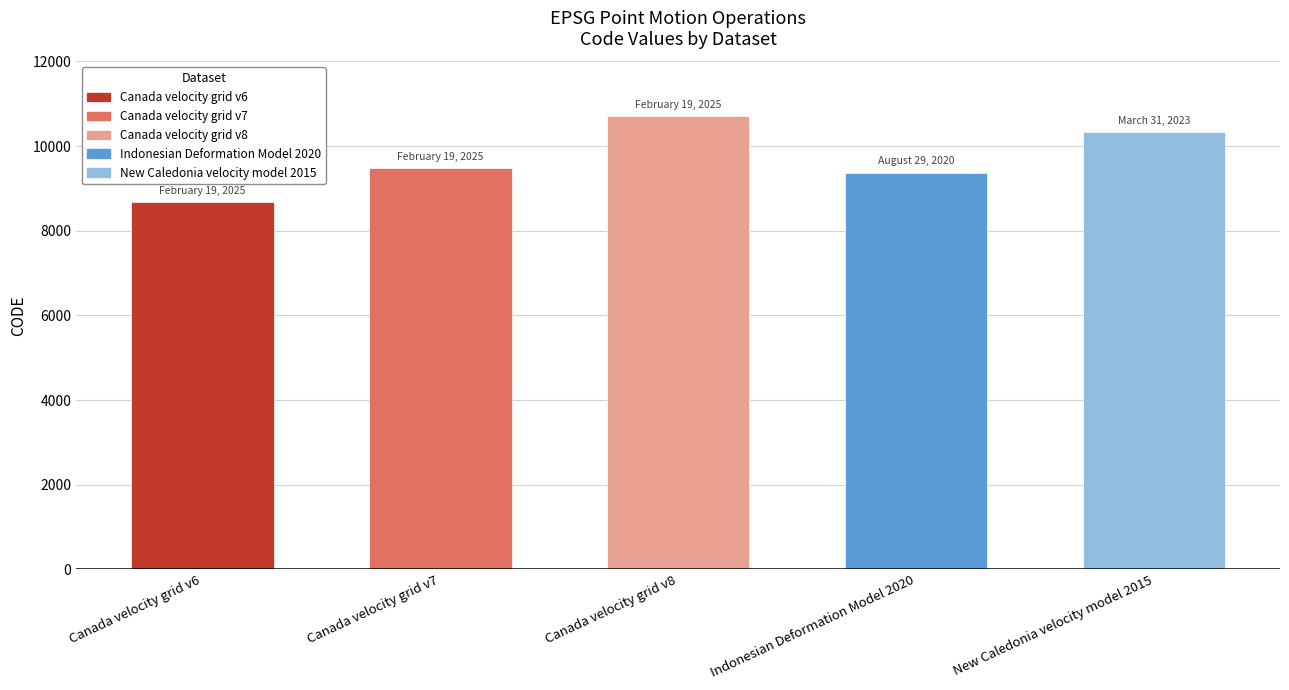

What is the smallest value displayed?

8676